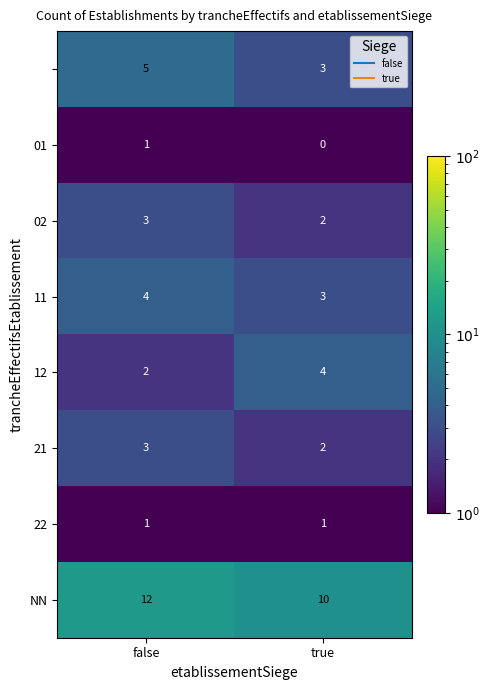

What is the spread (max minus min) of values at false?

11